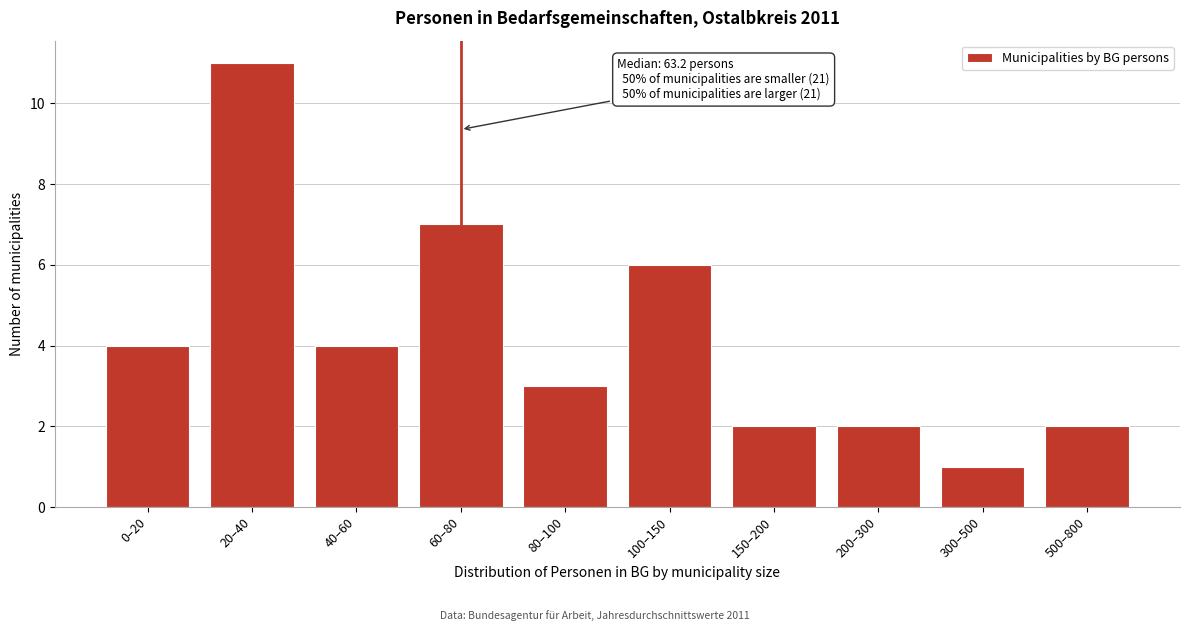

Reading right to left, extract all data points from this chart.

500–800=2	300–500=1	200–300=2	150–200=2	100–150=6	80–100=3	60–80=7	40–60=4	20–40=11	0–20=4